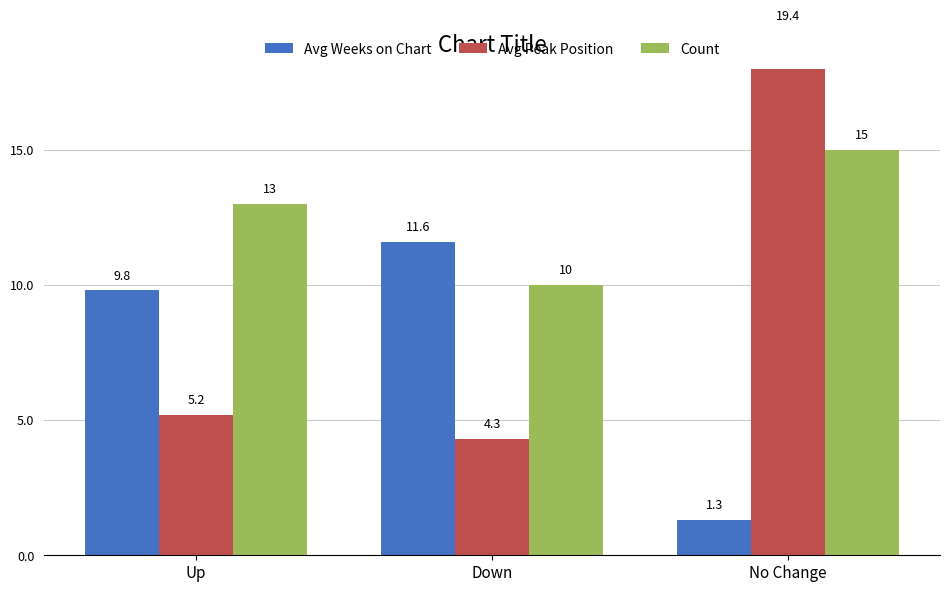

Is the value of Avg Weeks on Chart at Up greater than the value of Count at No Change?

No